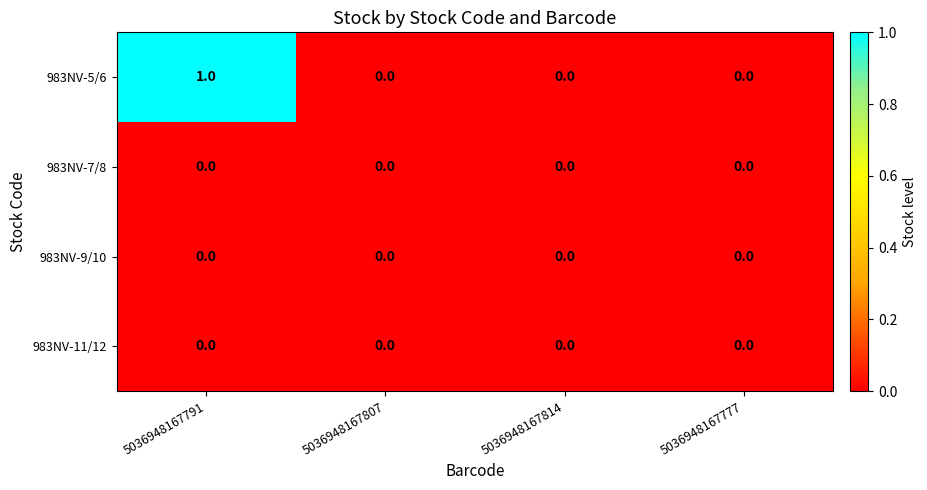

At which category is the sum across all series the highest?

5036948167791